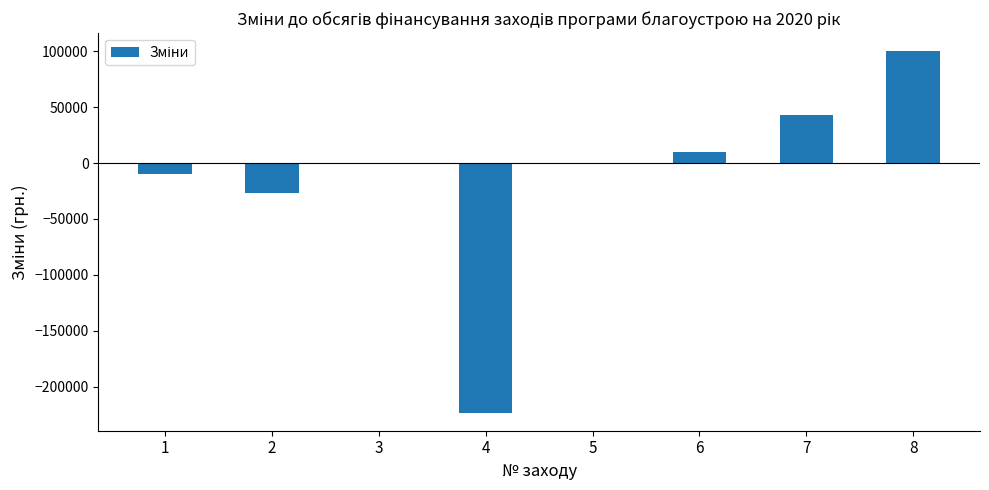

Is it true that the value at 6 is 9800?

True